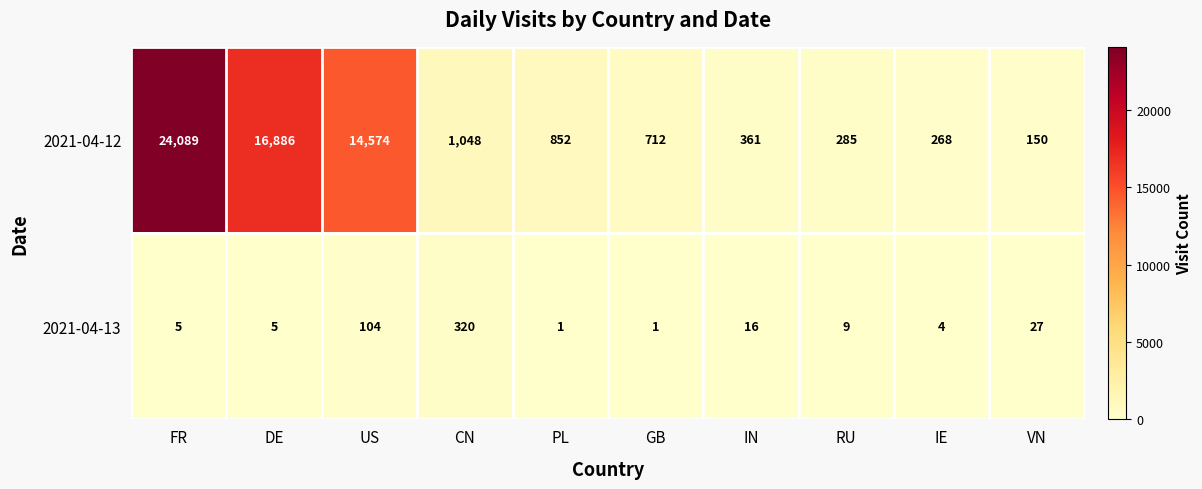

What is the greatest value displayed?

24089